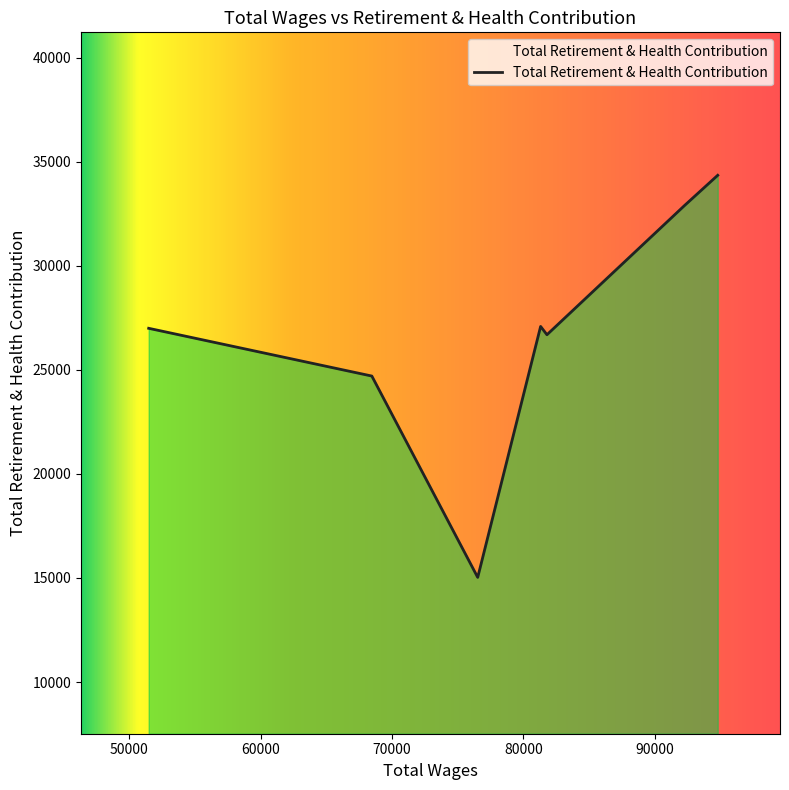

What is the difference between the maximum and minimum values?

19328